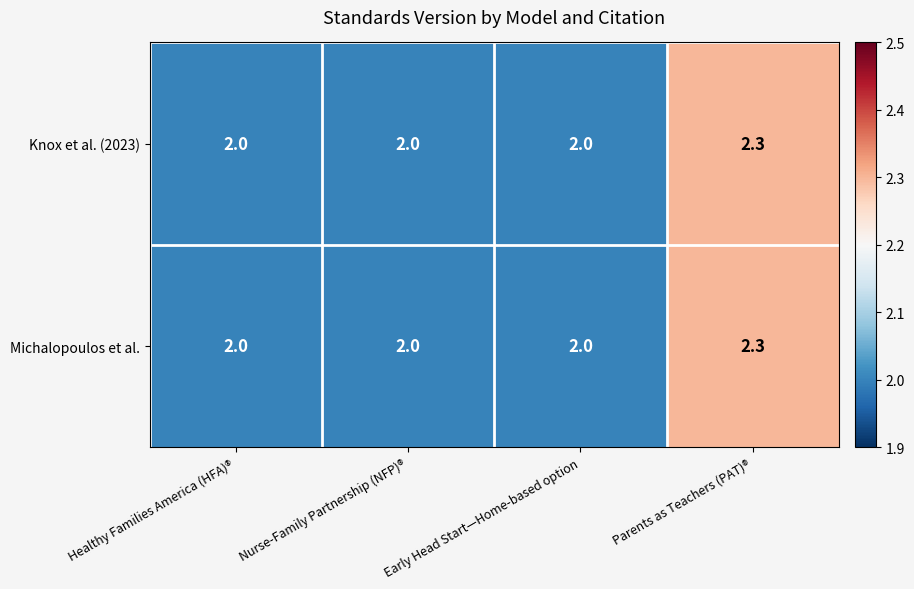

What is the smallest value displayed?

2.0